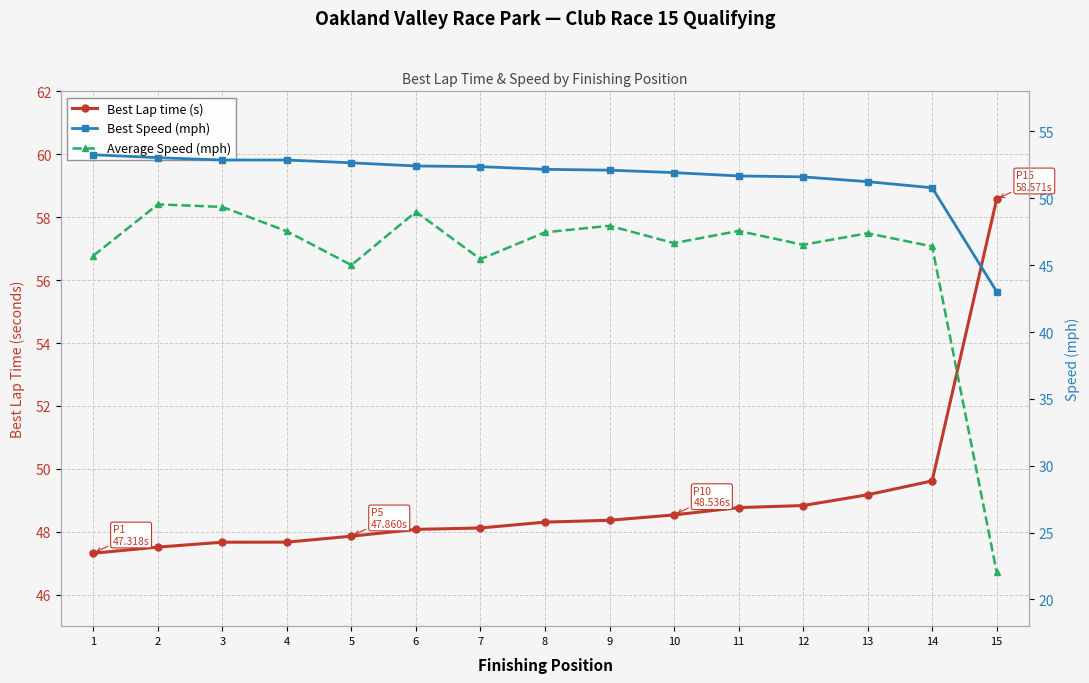

Which category has the highest value across all series?

15